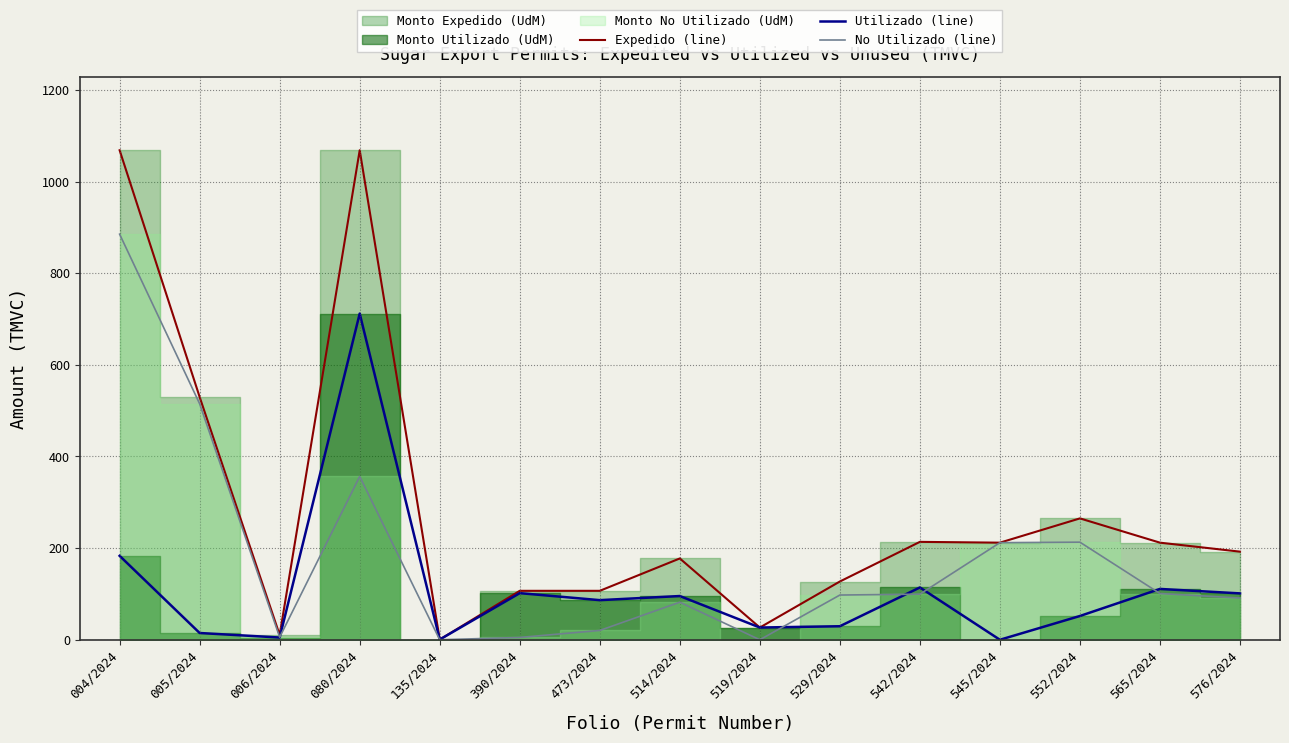

At which category is the sum across all series the highest?

004/2024